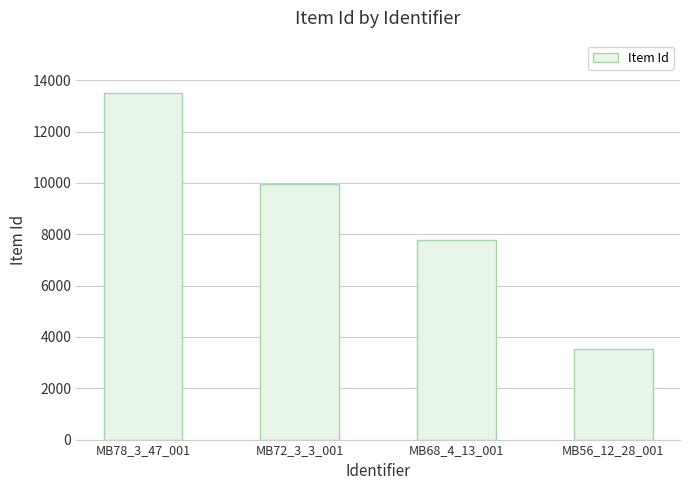

Reading left to right, transcribe all the data shown in this chart.

13513	9968	7775	3535